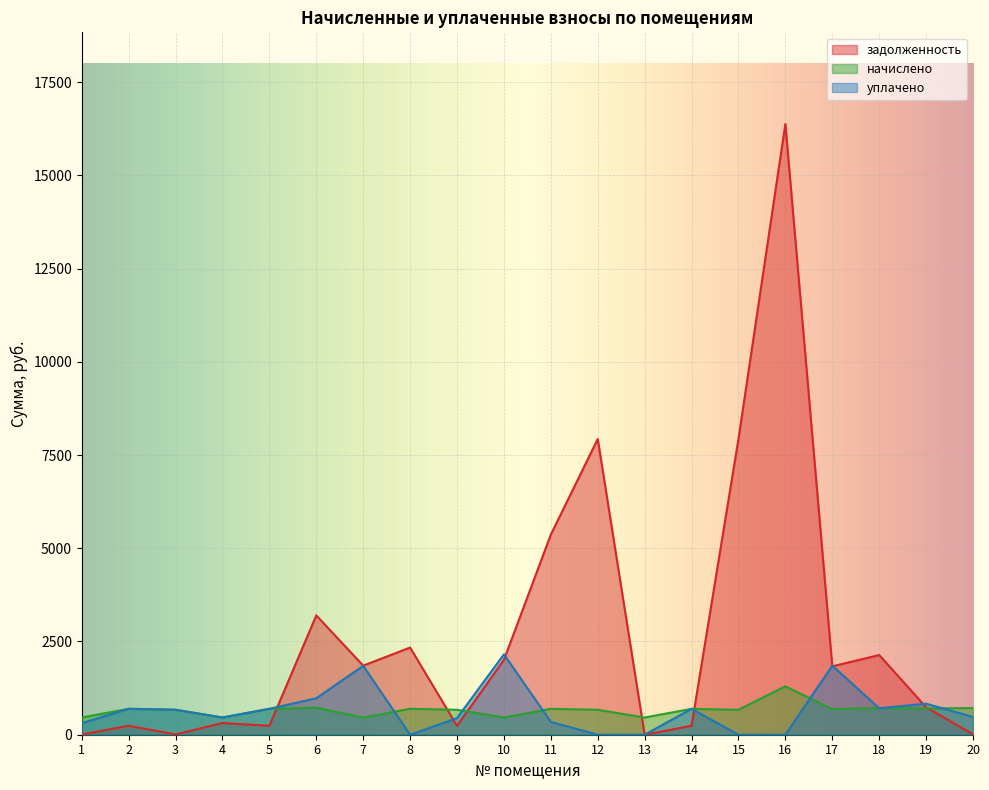

Which series has the widest spread of values?

задолженность